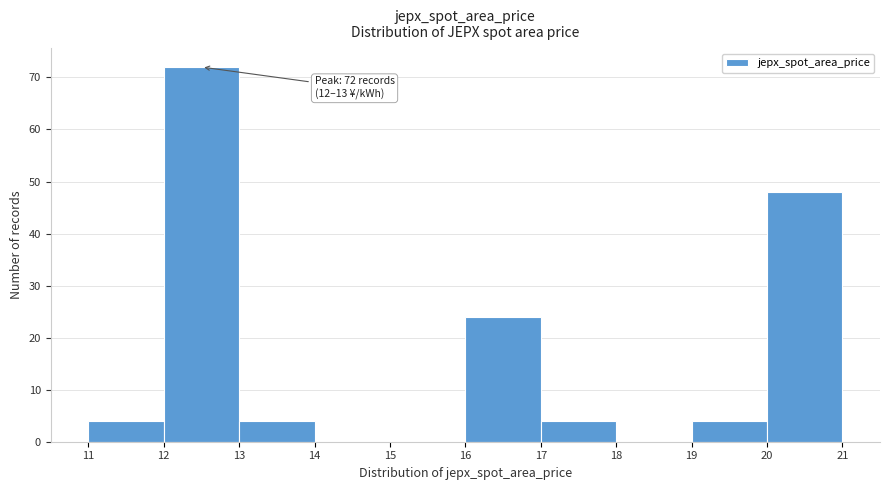

Which range on the x-axis has the tallest bar?

12 to 13